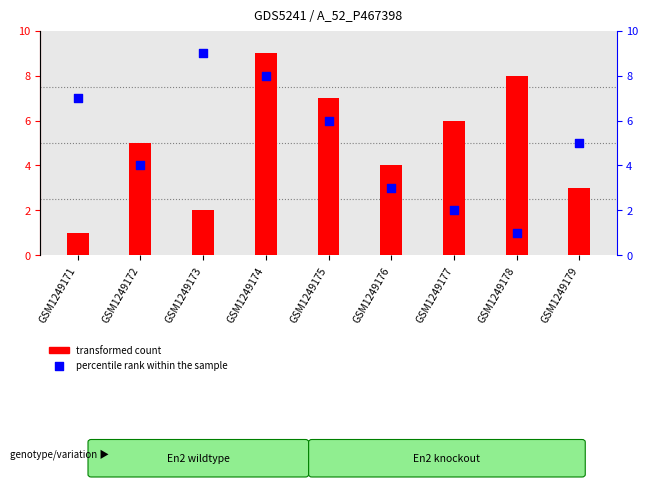

What is the total value across all series at GSM1249178?

9